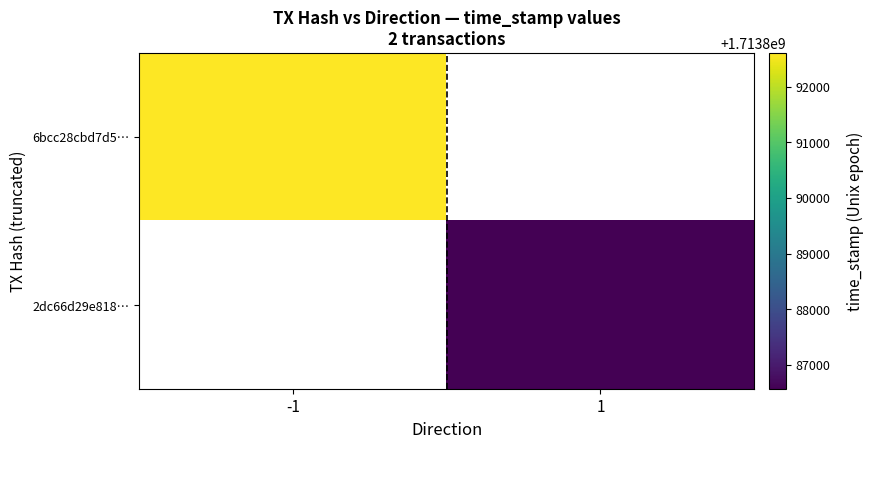

The value of 6bcc28cbd7d5… at -1 is 917520472.9. True or false?

False